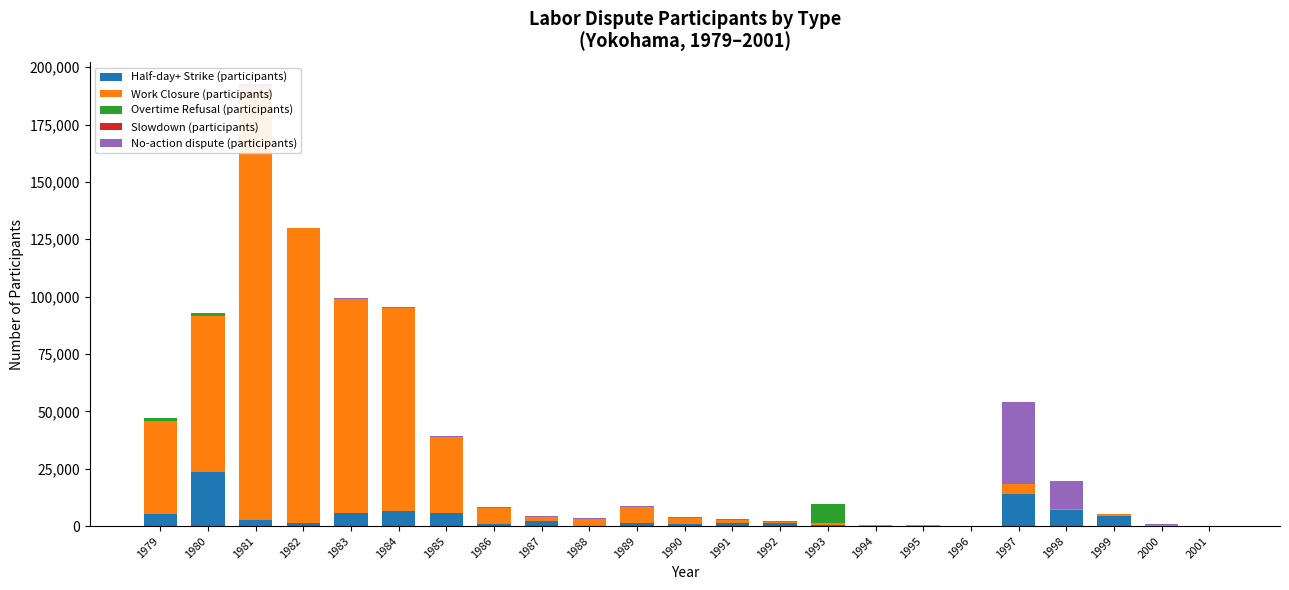

What is the value of the Work Closure (participants) bar at the 4th from the left?

128227